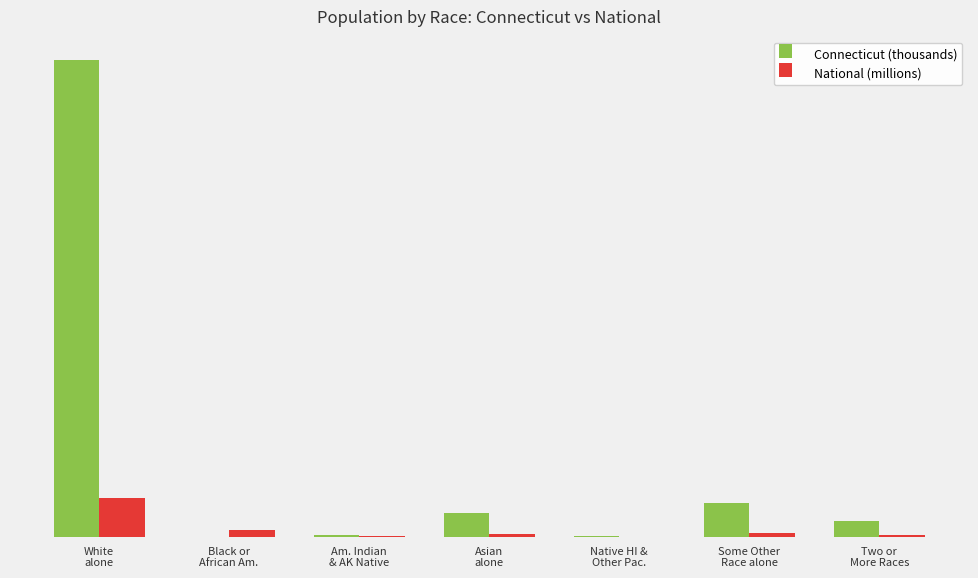

What is the label of the 3rd bar from the right?

Native HI &
Other Pac.